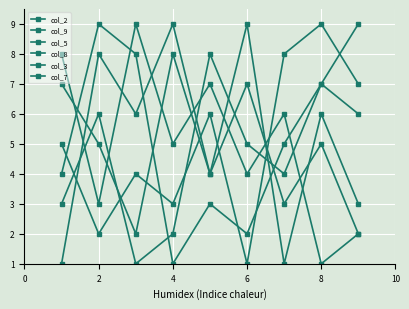

In col_9, how many points are higher than both neighbors (excluding endpoints)?

3